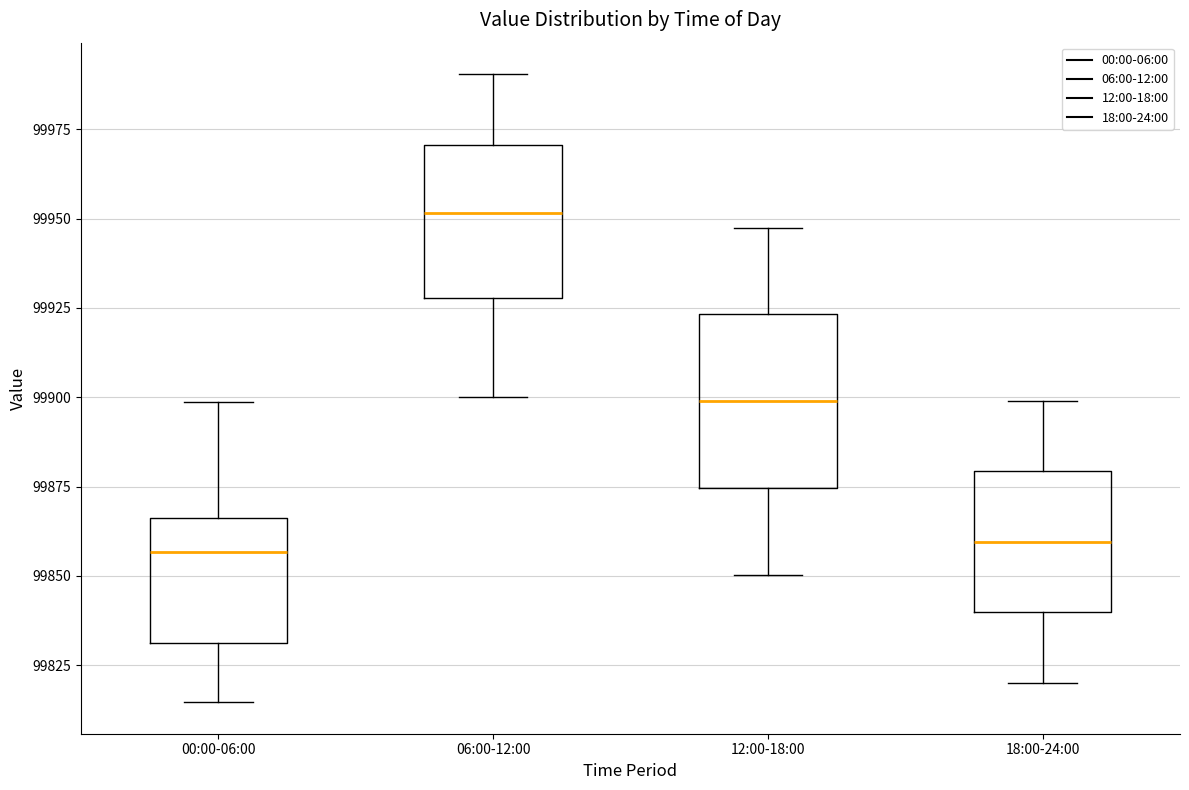

Reading left to right, read every box against the y-axis: the position of its median line, the range the box covers, and the ends of its whiskers. The values are not printed on the chart, so give them approximately, as read against the axis.

00:00-06:00: median 99855, box 99830 to 99865, whiskers 99815 to 99900
06:00-12:00: median 99950, box 99930 to 99970, whiskers 99900 to 99990
12:00-18:00: median 99900, box 99875 to 99925, whiskers 99850 to 99945
18:00-24:00: median 99860, box 99840 to 99880, whiskers 99820 to 99900